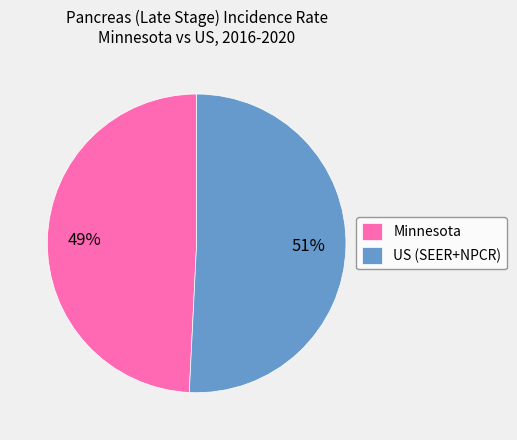

To the nearest percent, what is the difference between the Minnesota and US (SEER+NPCR) slice percentages?

2%